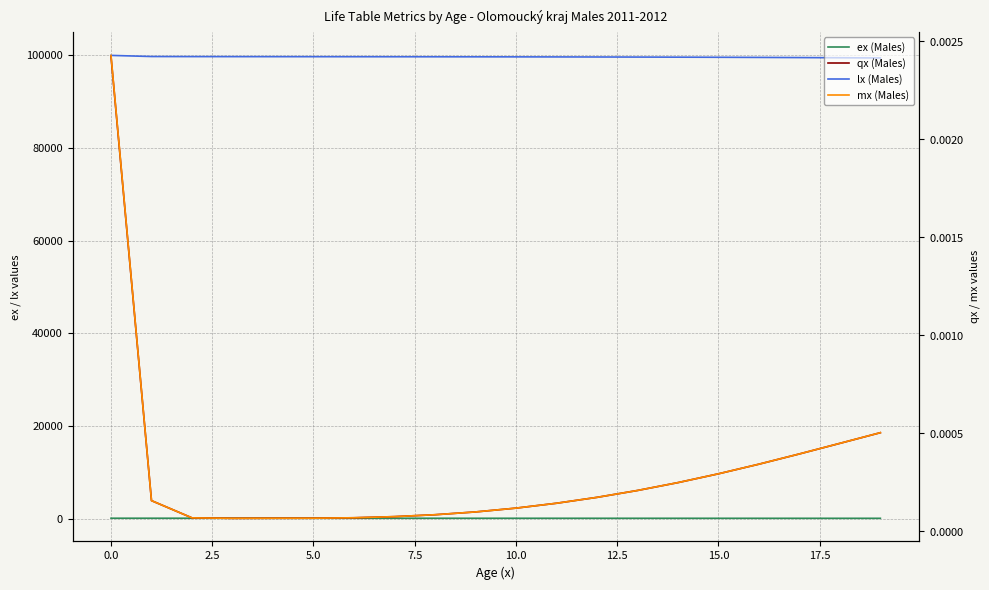

How many lines are shown in the chart?

4